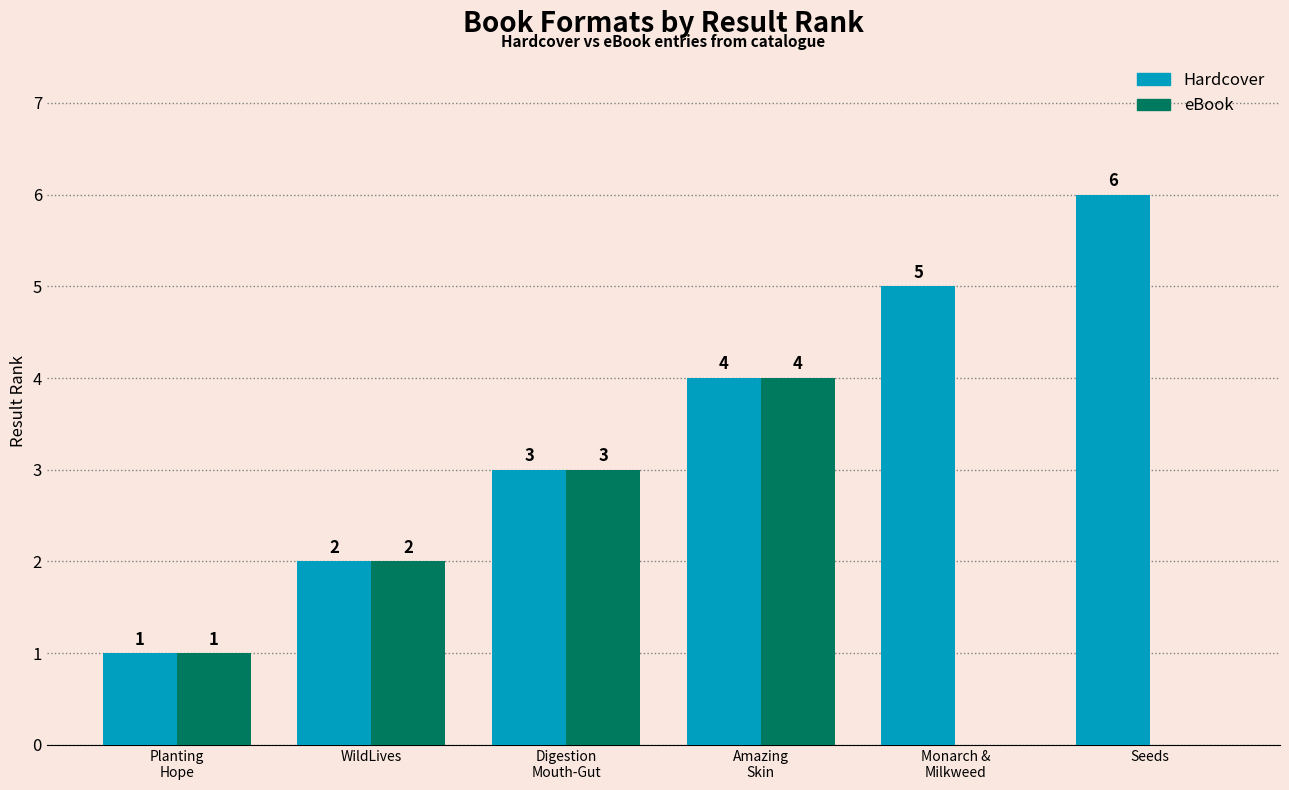

What is the total value across all series at Monarch &
Milkweed?

5